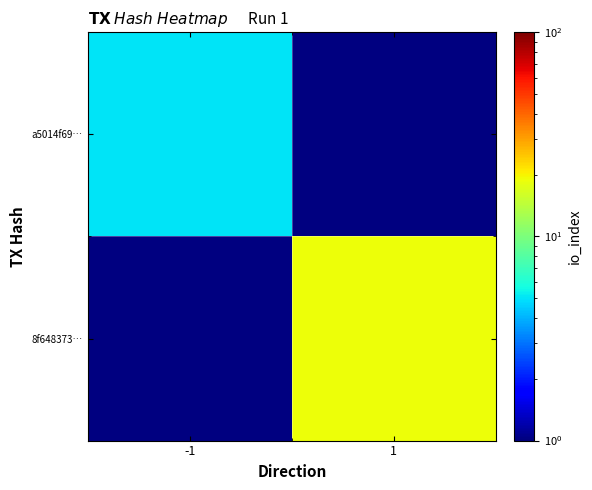

What is the minimum value shown in the chart?

5.0